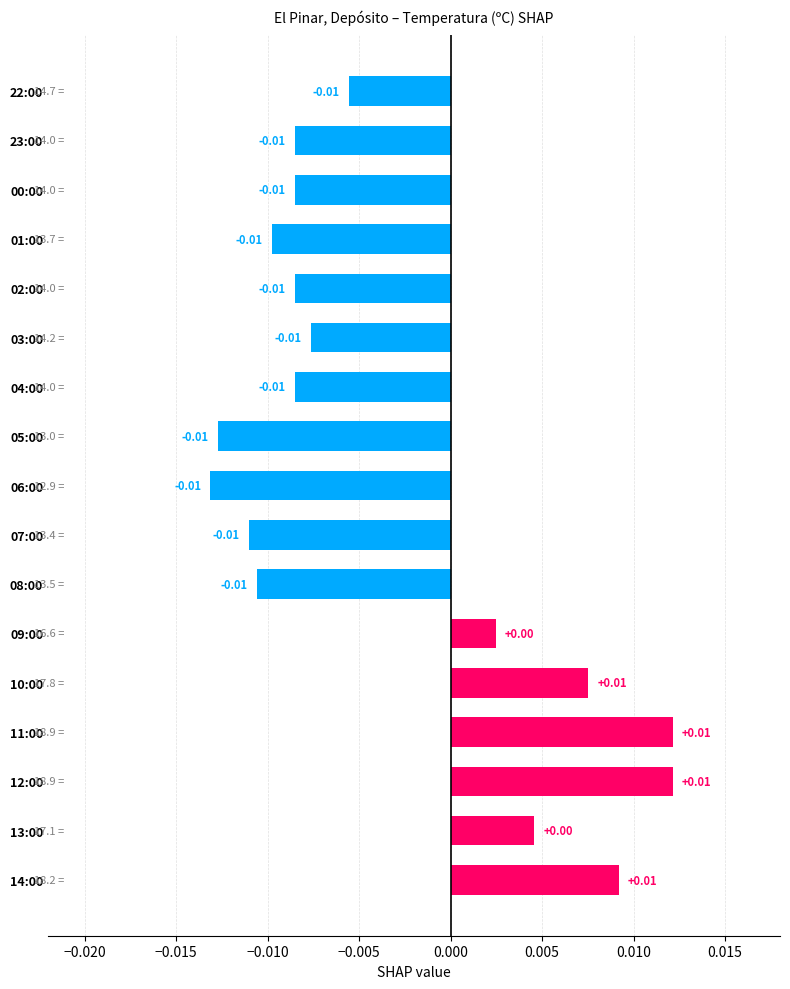

Which has a higher value, 02:00 or 11:00?

11:00